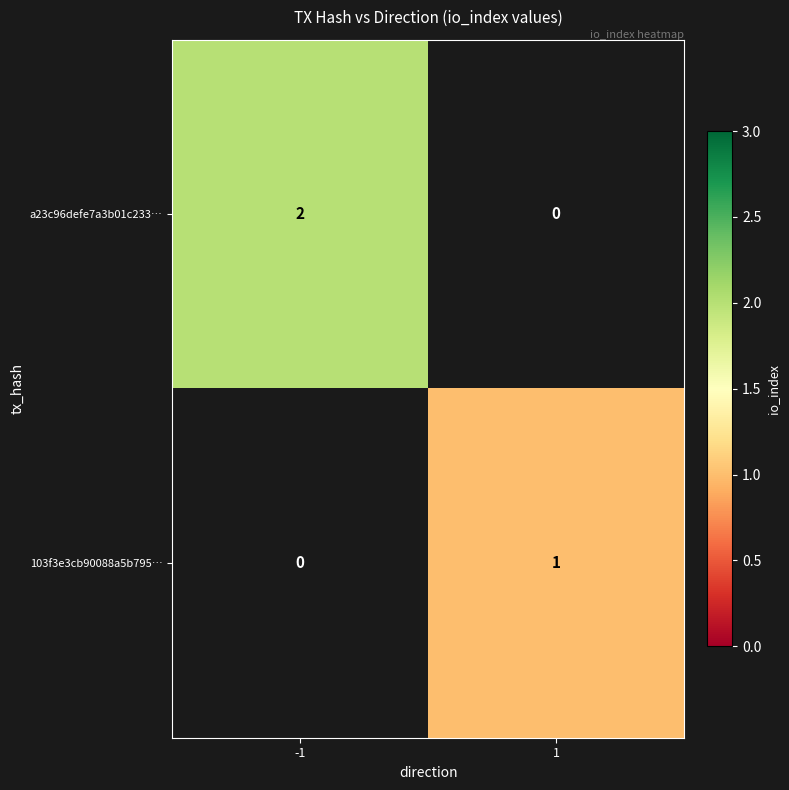

True or false: 103f3e3cb90088a5b795… has a value of 1 at 1.

True